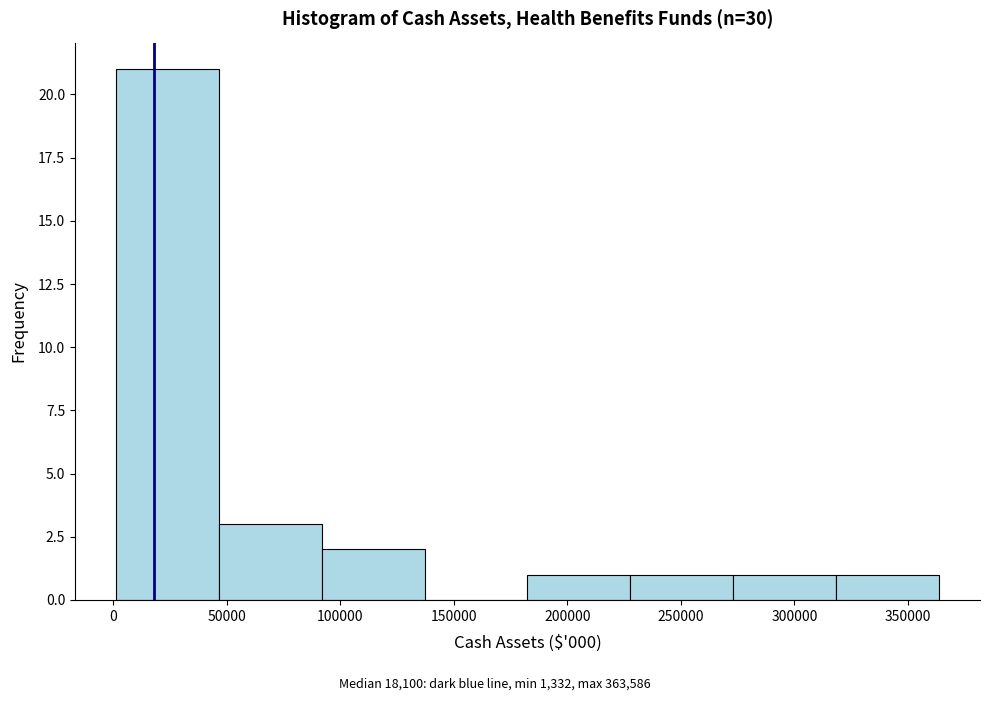

Over which range of the x-axis is the bar tallest?

0 to 45000